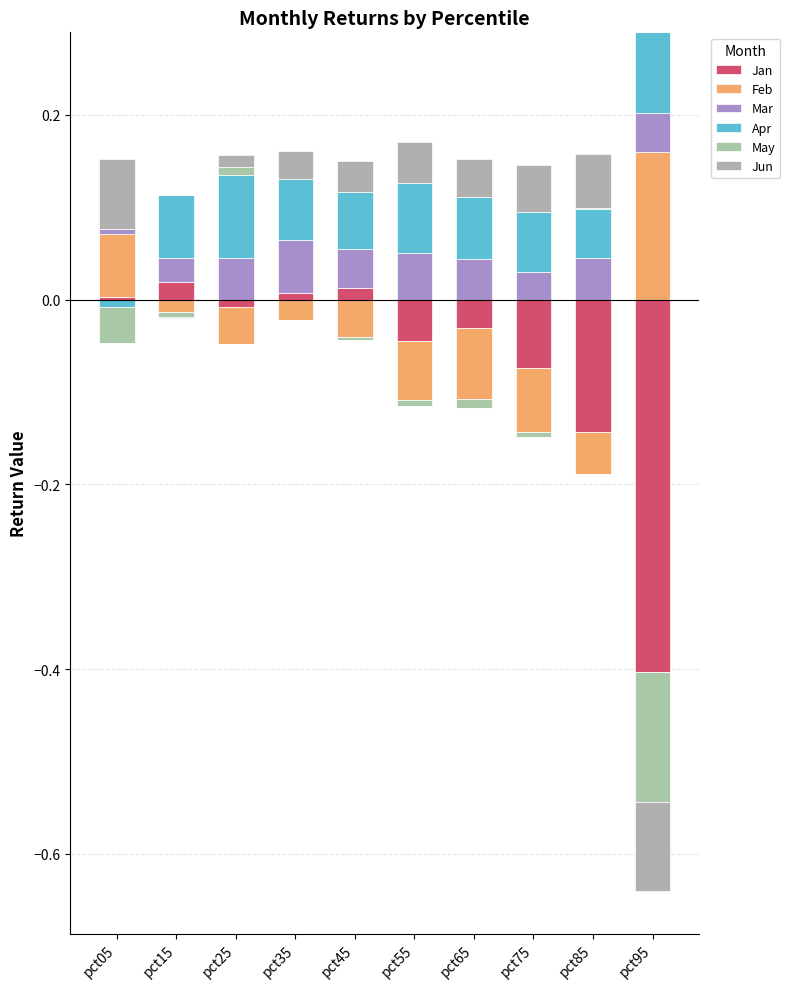

What is the value of the Jun bar at the 9th from the left?

0.1